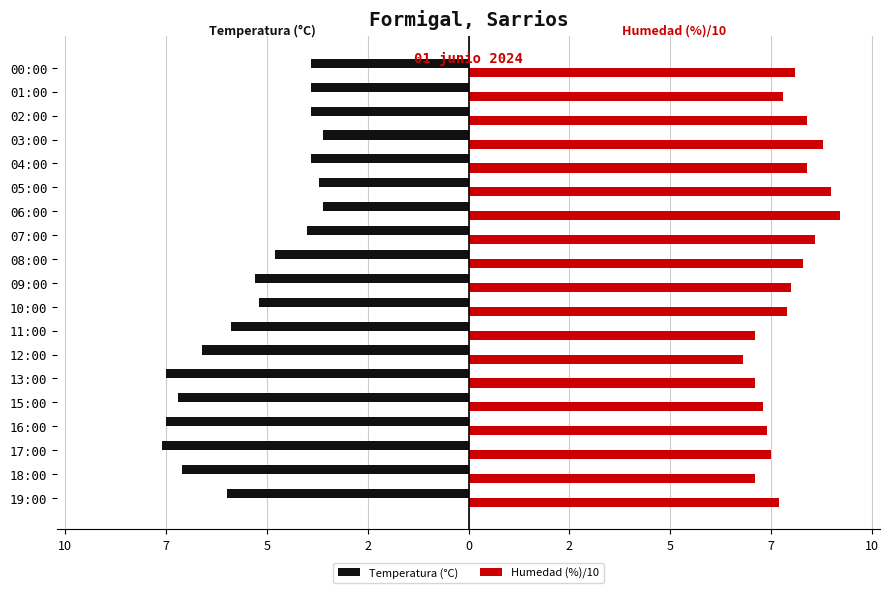

What are all the series names shown in the legend?

Temperatura (°C), Humedad (%)/10